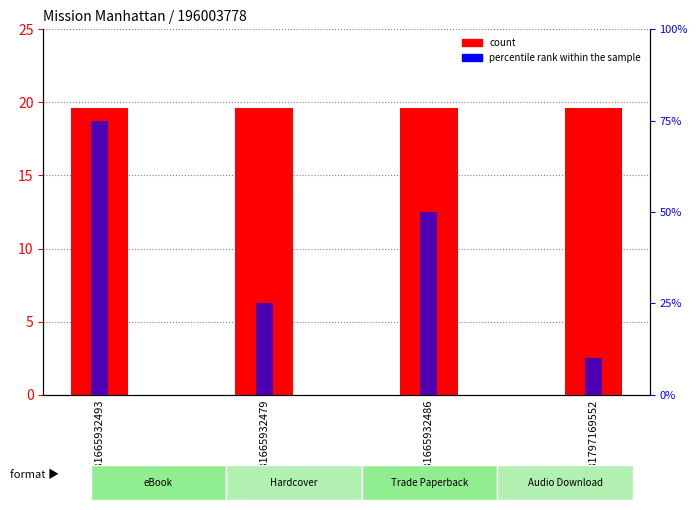

Reading left to right, extract all data points from this chart.

count: 9781665932493=19.6	9781665932479=19.6	9781665932486=19.6	9781797169552=19.6
percentile rank within the sample: 9781665932493=75.0	9781665932479=25.0	9781665932486=50.0	9781797169552=10.0